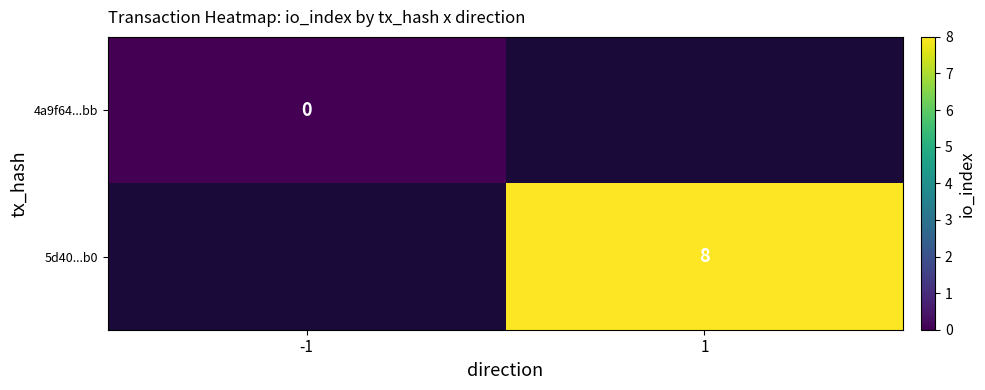

Is it true that 5d40...b0 equals 8 at 1?

True